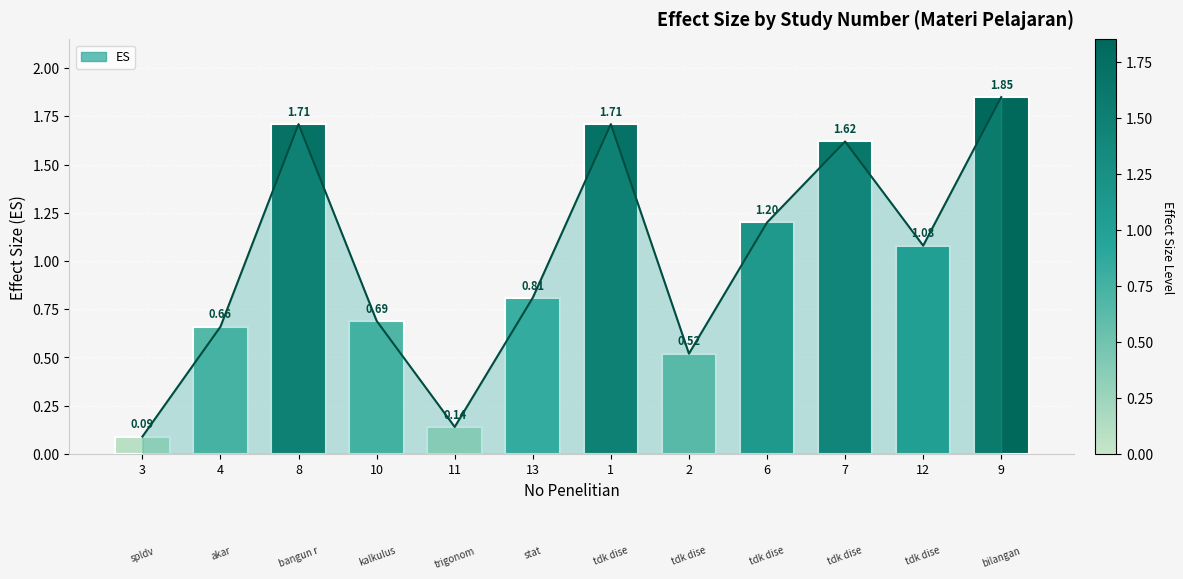

What value does the data have at 9?

1.9